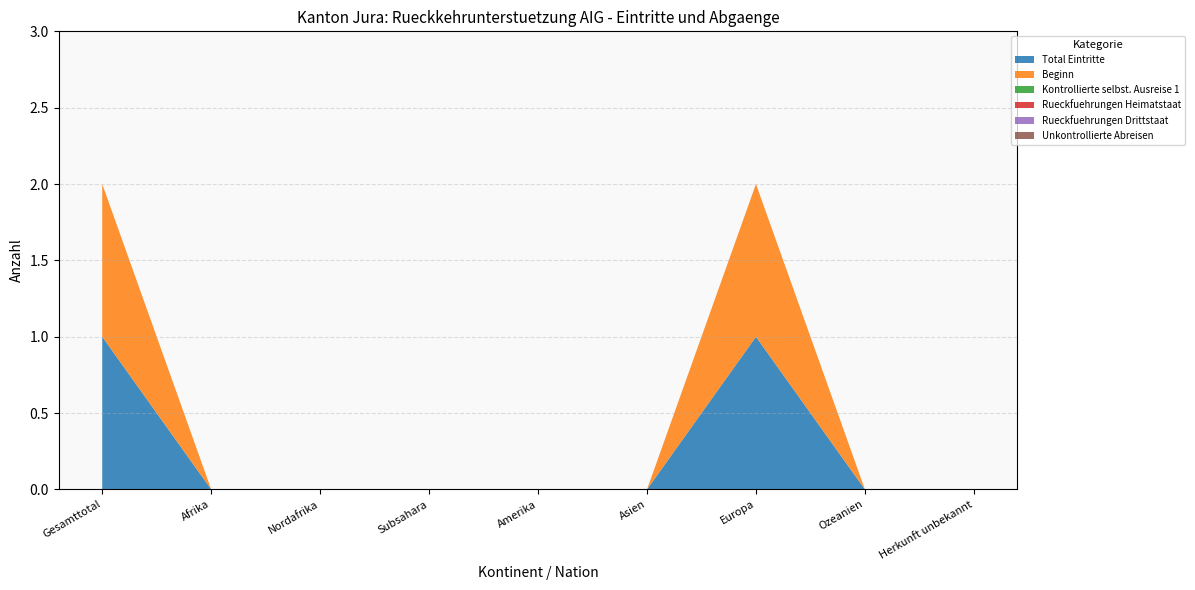

Reading right to left, what are all the values shown in this chart?

Total Eintritte: 0	0	1	0	0	0	0	0	1
Beginn: 0	0	1	0	0	0	0	0	1
Kontrollierte selbst. Ausreise 1: 0	0	0	0	0	0	0	0	0
Rueckfuehrungen Heimatstaat: 0	0	0	0	0	0	0	0	0
Rueckfuehrungen Drittstaat: 0	0	0	0	0	0	0	0	0
Unkontrollierte Abreisen: 0	0	0	0	0	0	0	0	0